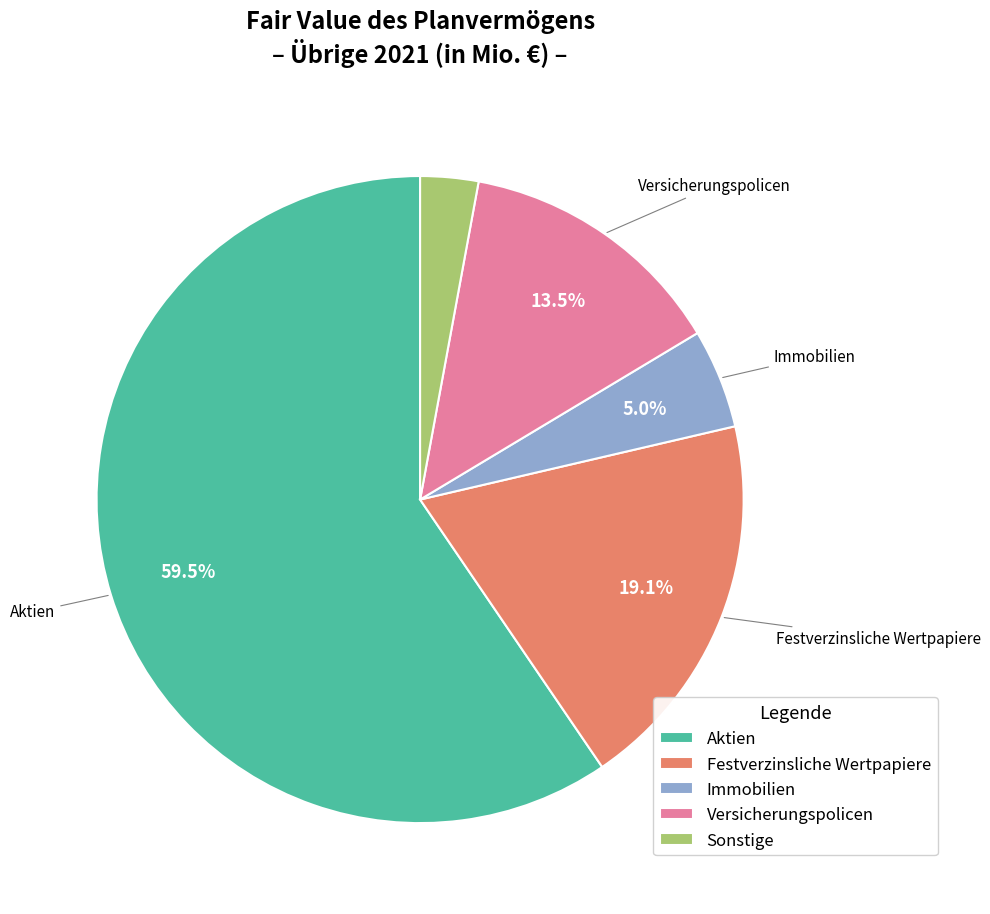

Which slice is the smallest?

Sonstige